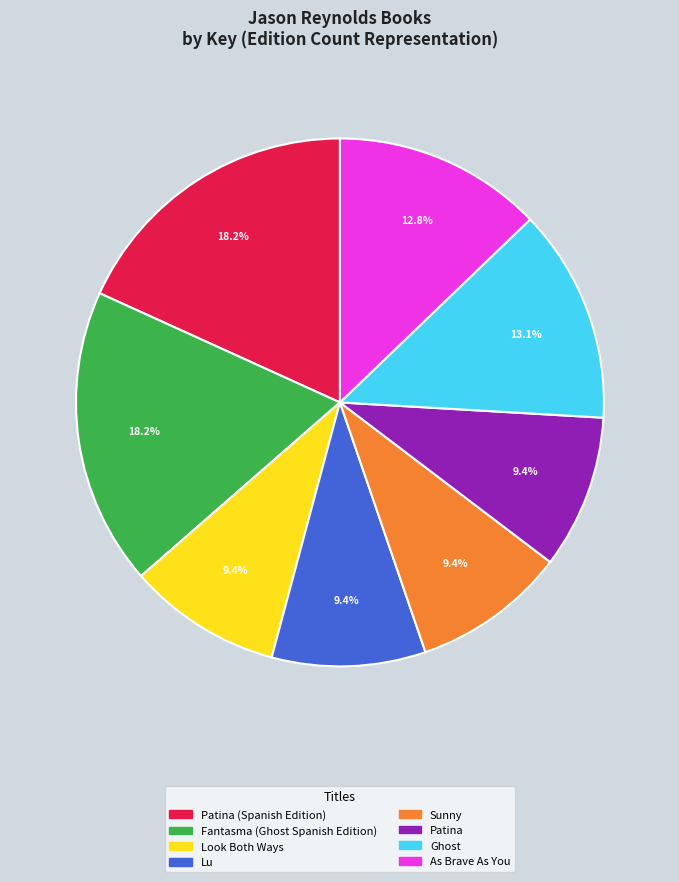

To the nearest percent, what is the difference between the largest and smallest slice percentages?

9%